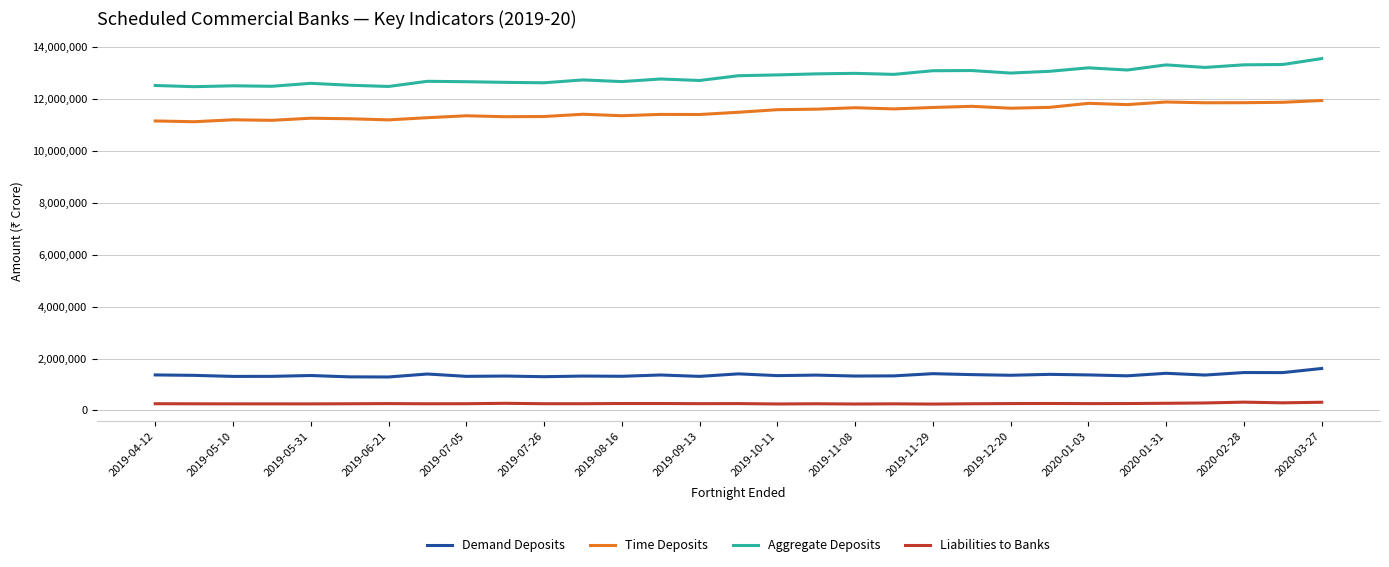

True or false: Time Deposits and Demand Deposits cross at least once.

False